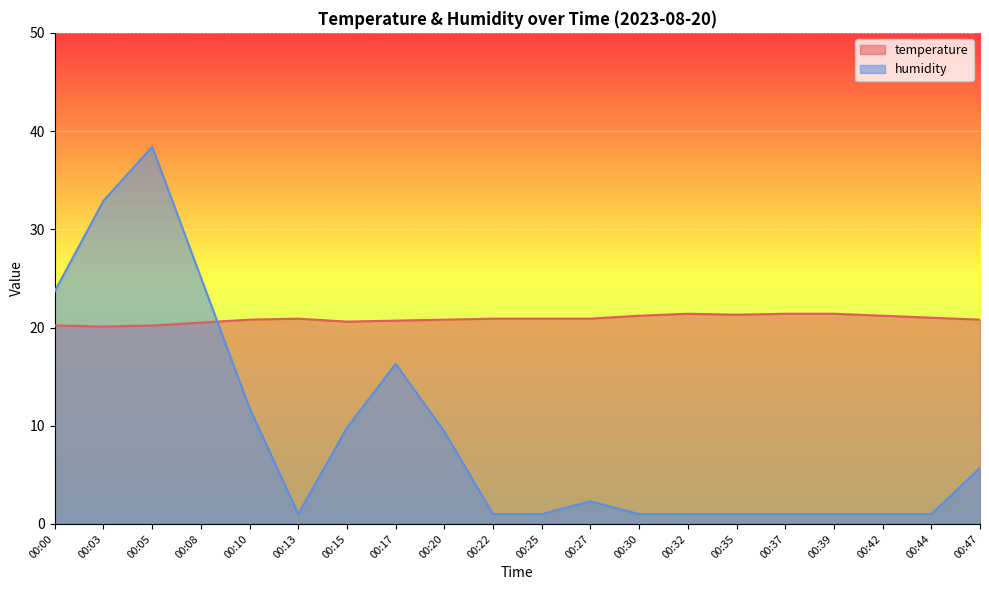

Rank the series by their average value, from highest to lowest.

temperature, humidity